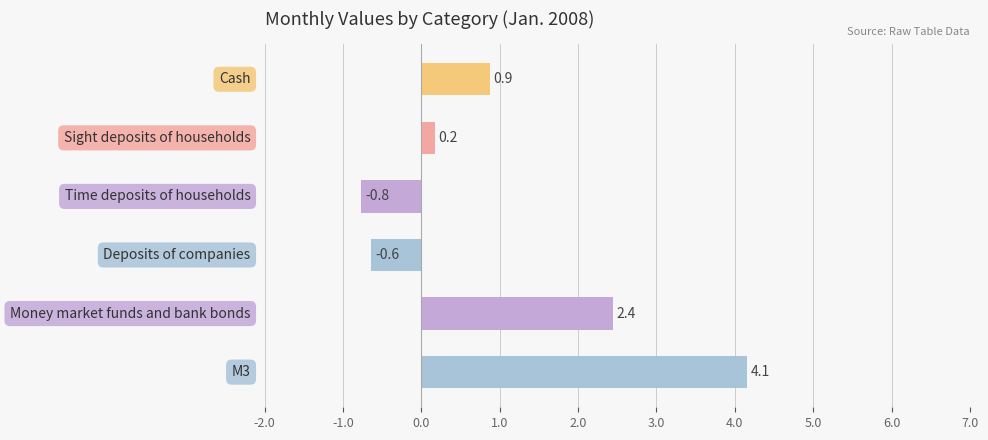

What is the greatest value displayed?

4.1